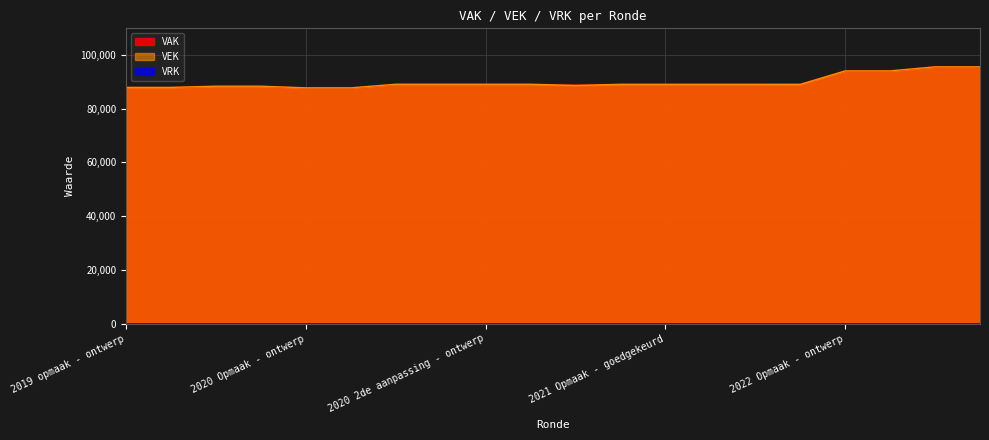

At which label is VEK closest to 91596?

2022 Opmaak - ontwerp